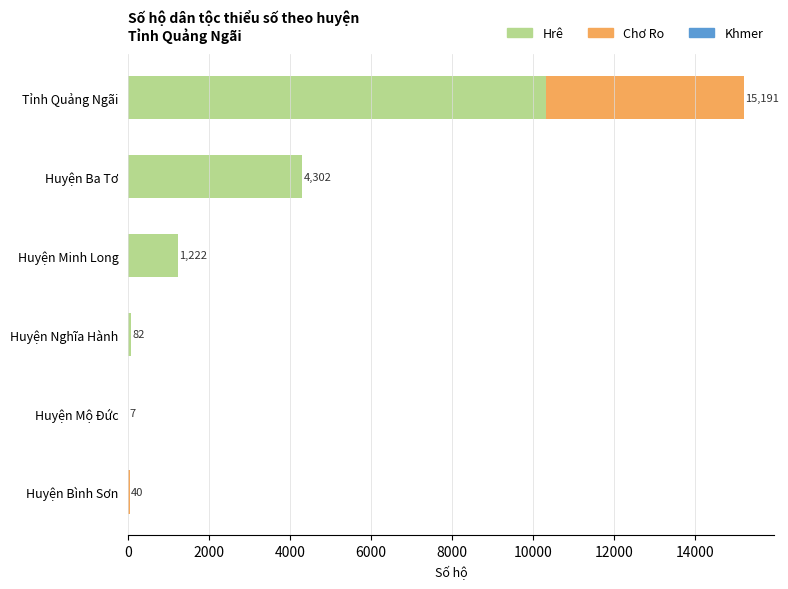

At which category is the sum across all series the highest?

Tỉnh Quảng Ngãi